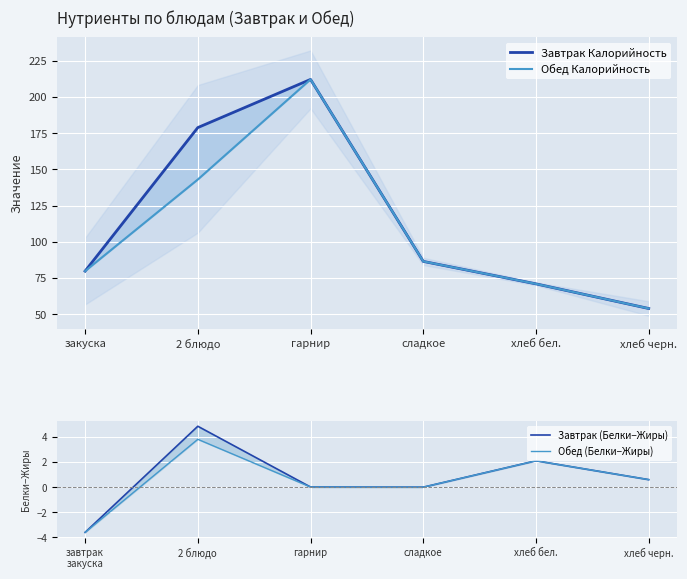

Is it true that Обед Калорийность equals 71.0 at хлеб бел.?

True